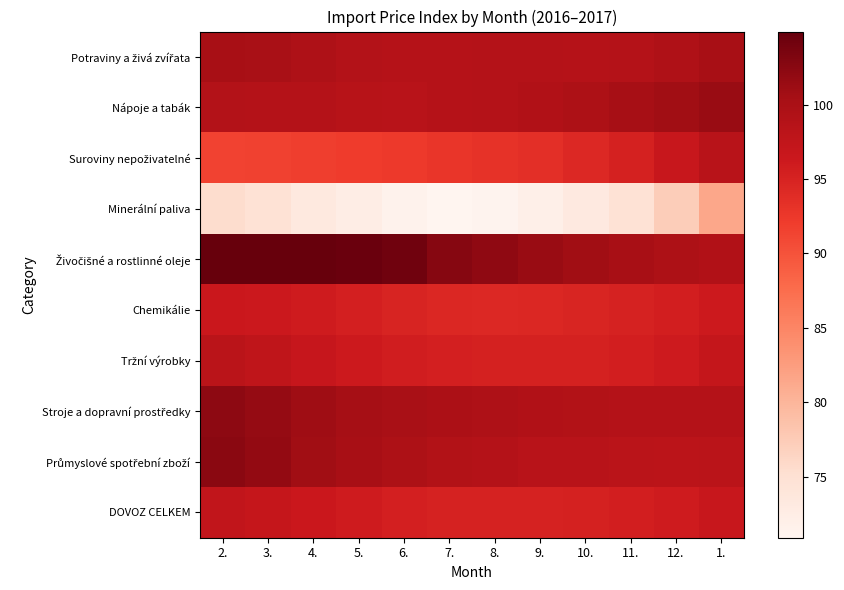

What is the difference between the highest and lowest values at 11.?

25.6